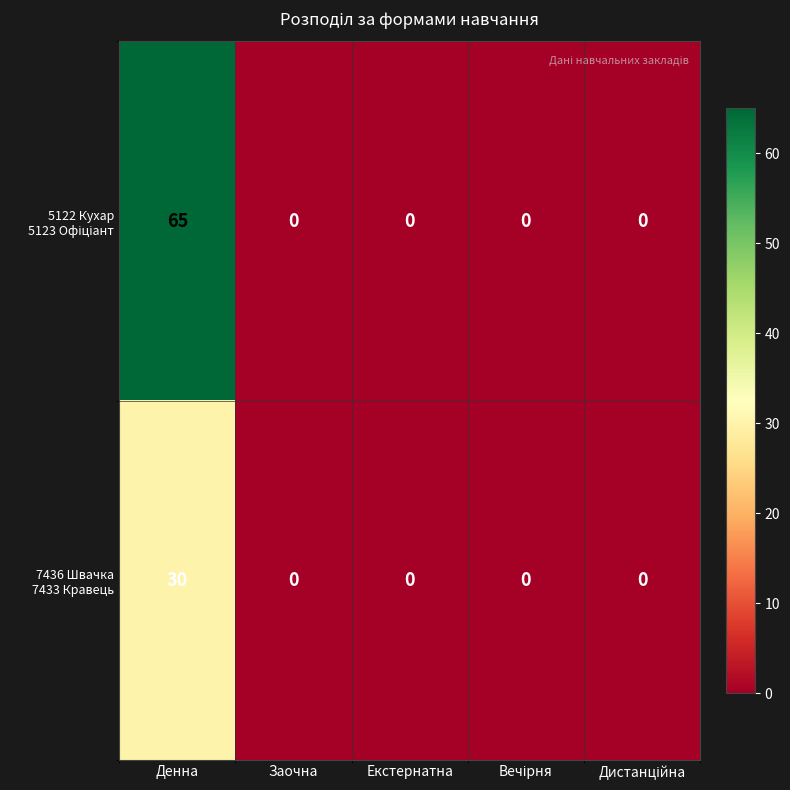

What is the difference between the highest and lowest values at Денна?

35